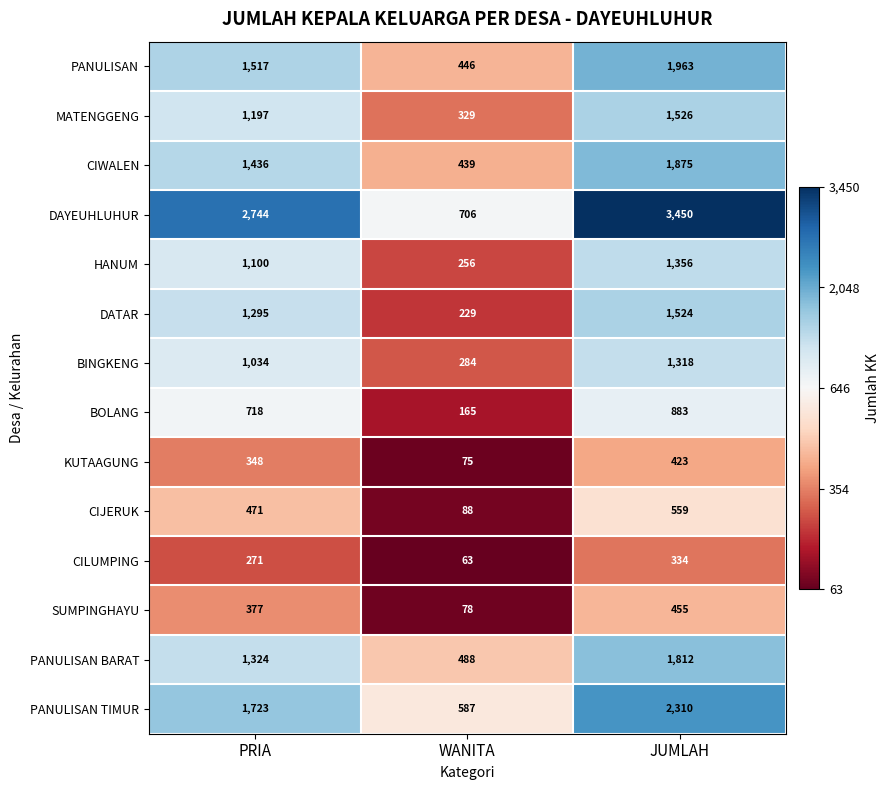

What is the average value of the PANULISAN BARAT series?

1208